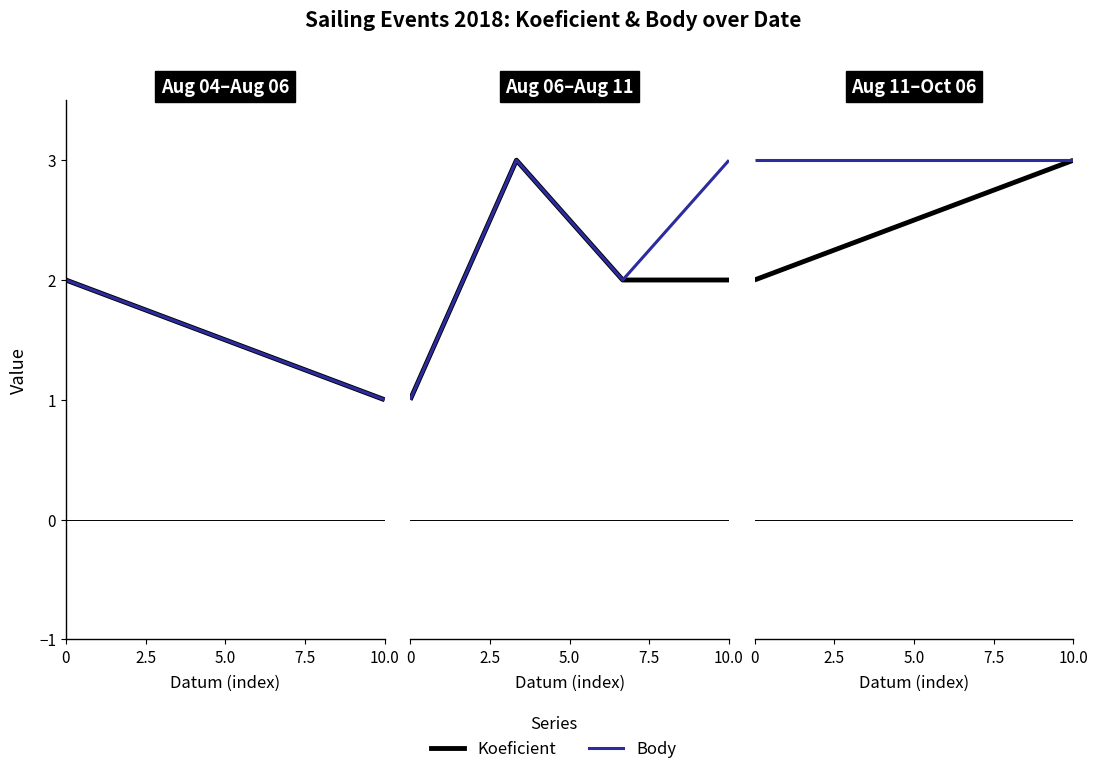

Which series has the largest total across all categories?

Body